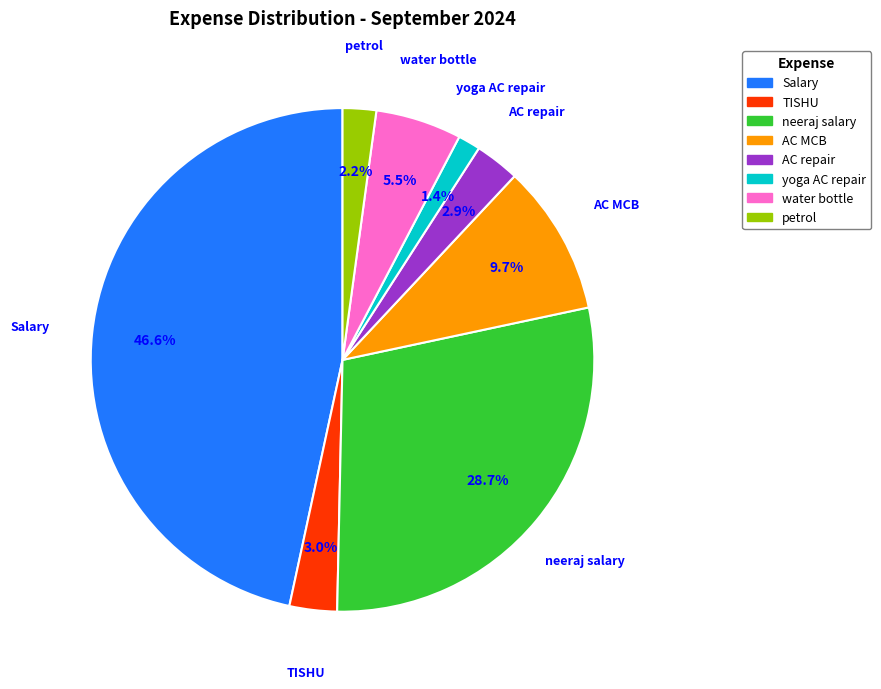

Is there any slice that represents more than half of the pie?

No